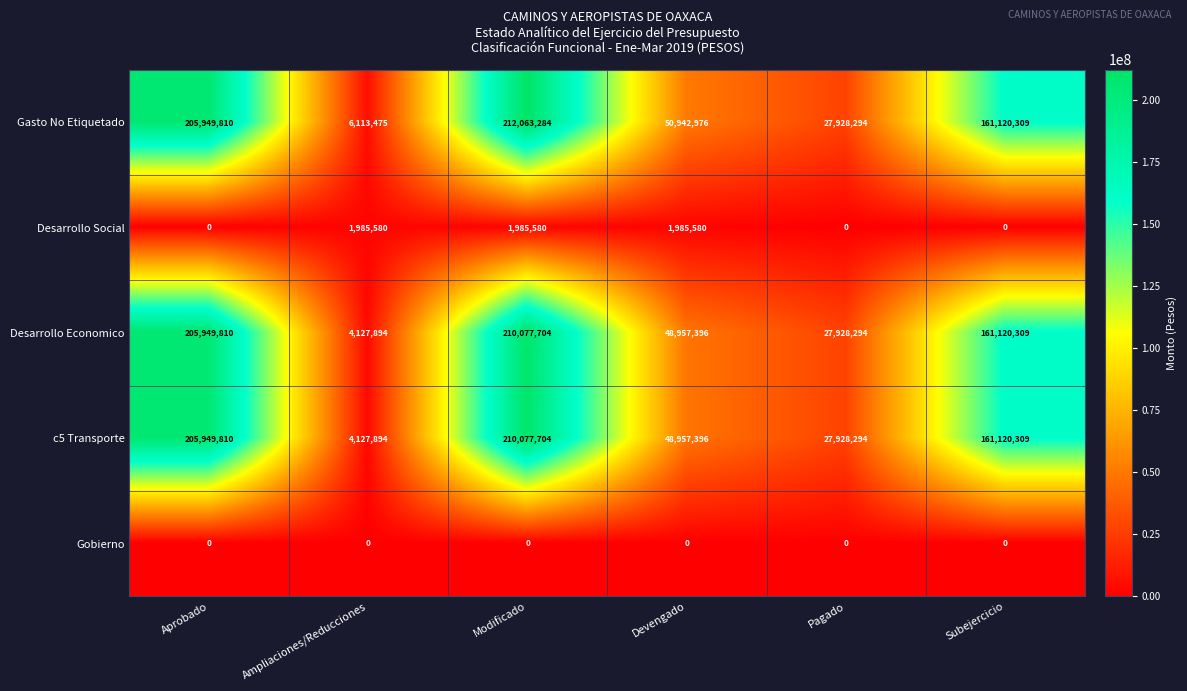

What is the difference between the highest and lowest values at Ampliaciones/Reducciones?

6113475